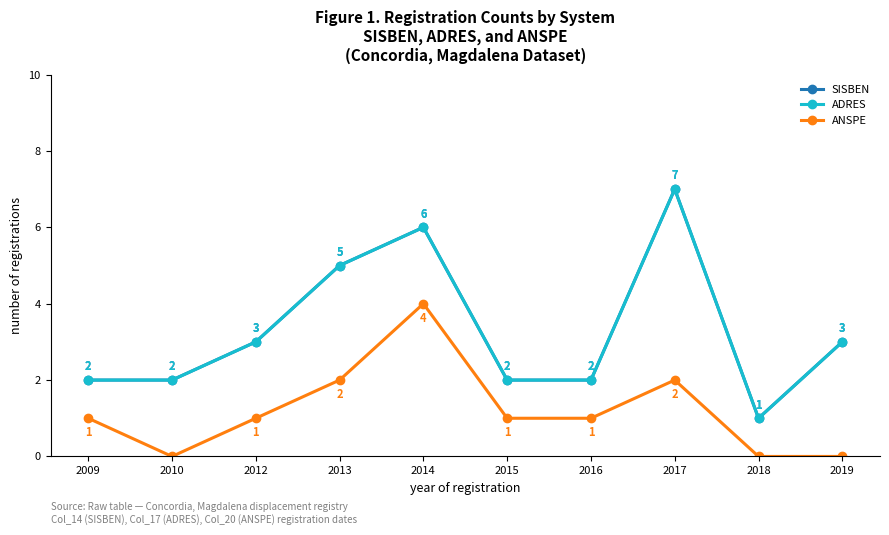

Does the chart have visible grid lines?

No